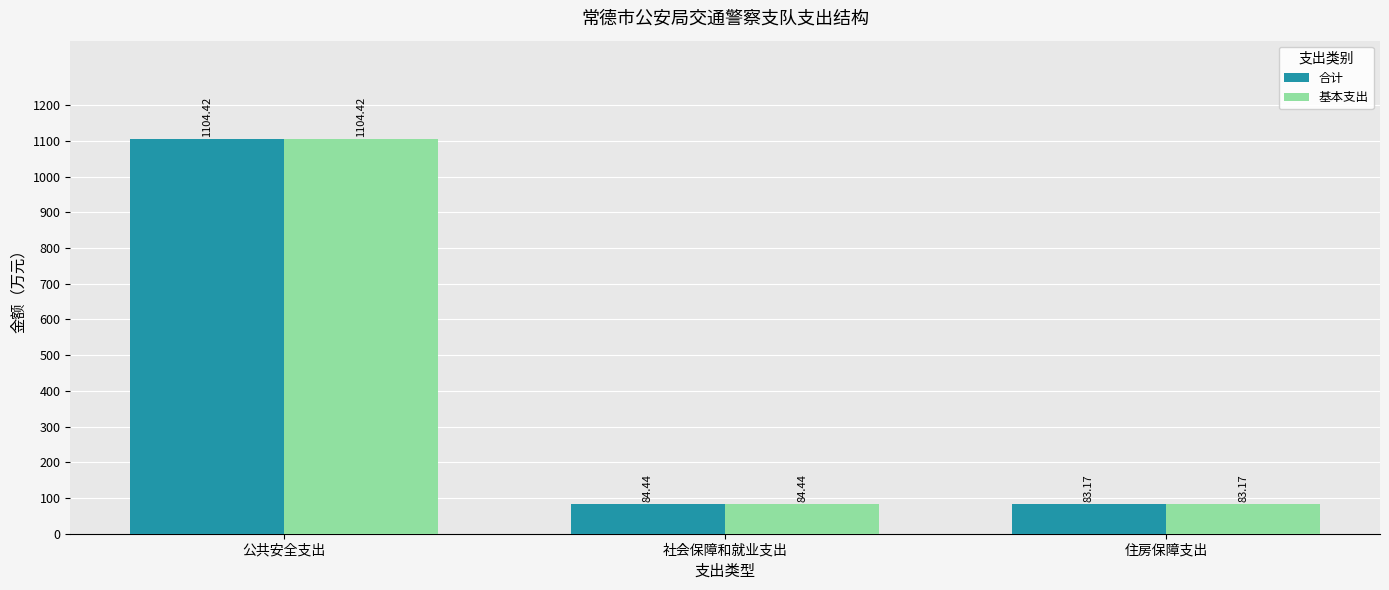

Is it true that 基本支出 equals 83.2 at 住房保障支出?

True